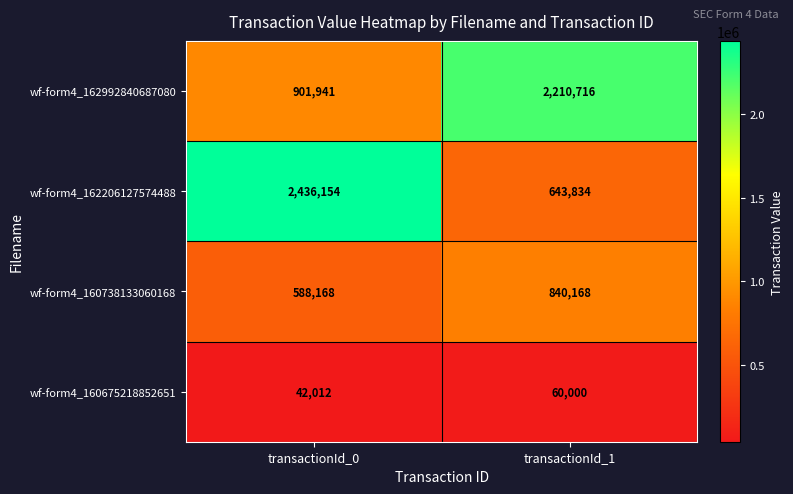

The value of wf-form4_162992840687080 at transactionId_1 is 2210716. True or false?

True